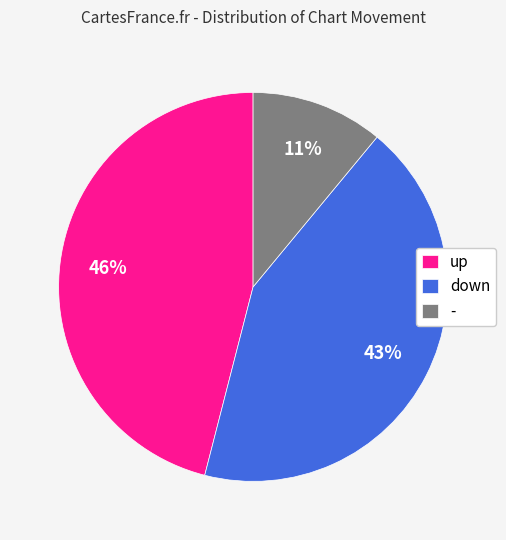

Is the sum of - and up greater than half?

Yes